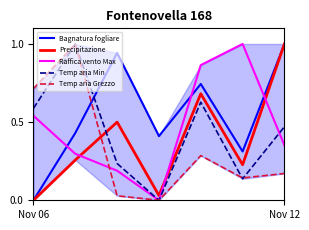

True or false: Temp aria Grezzo and Raffica vento Max cross at least once.

True